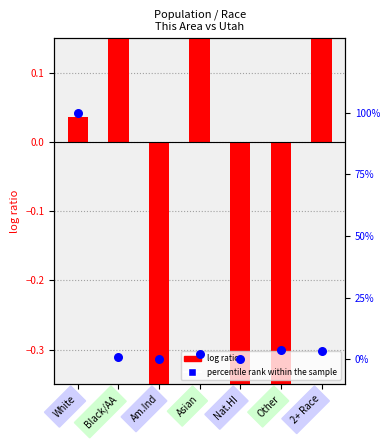

At how many categories does at least one series exceed 0?

6